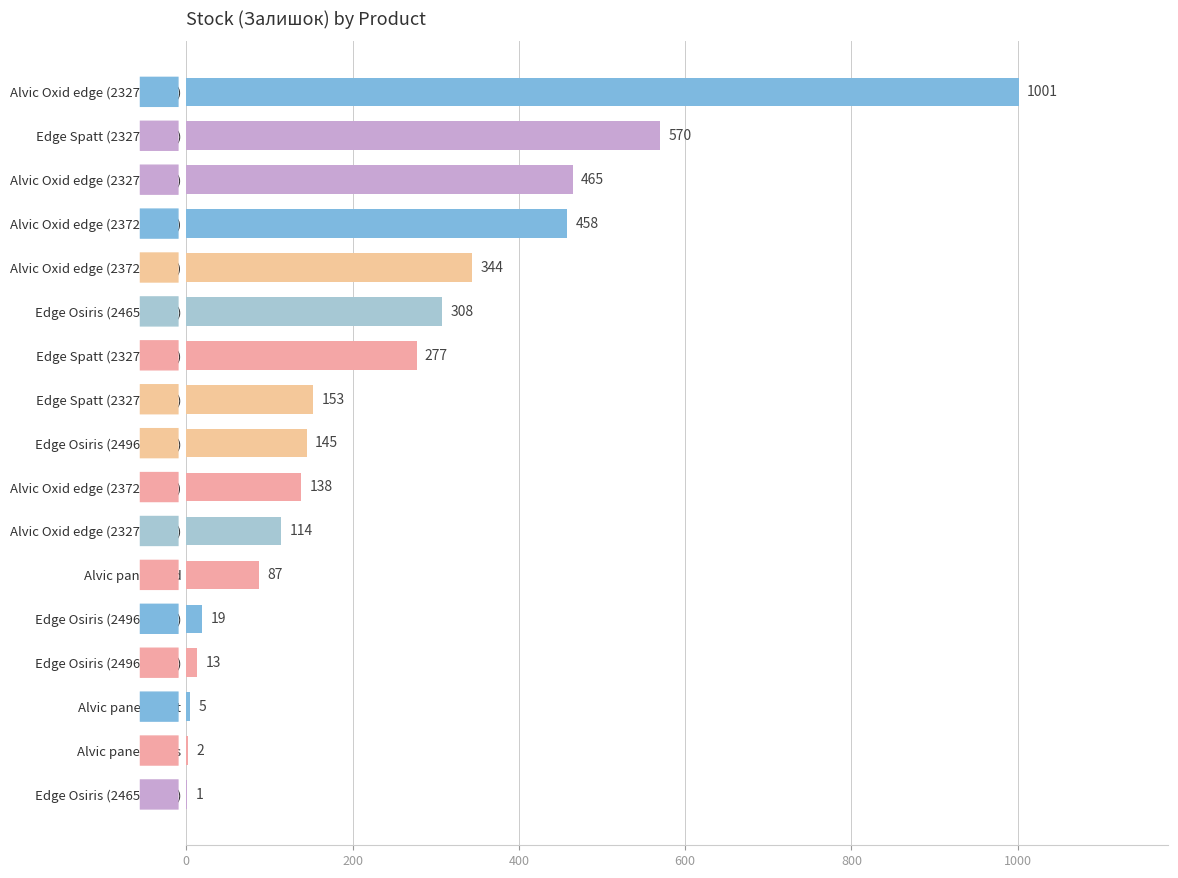

The chart shows a value of 277 at Edge Spatt (232781675). True or false?

True